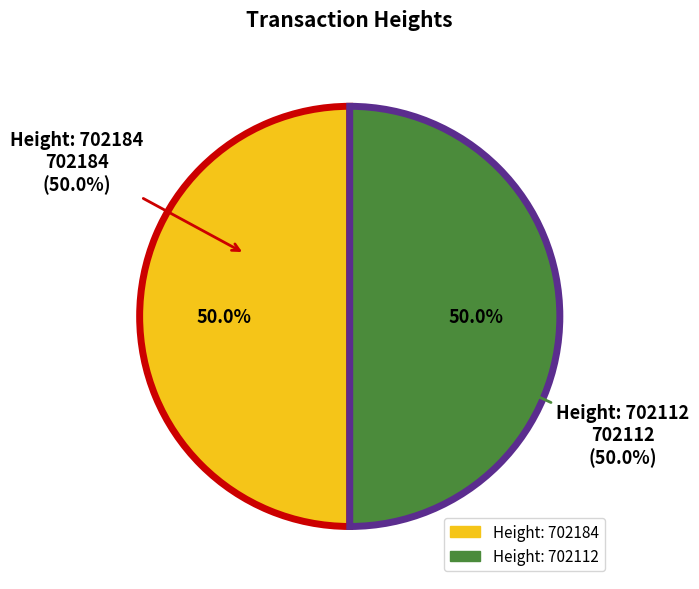

What percentage is the Height: 702184 slice, to the nearest percent?

50%